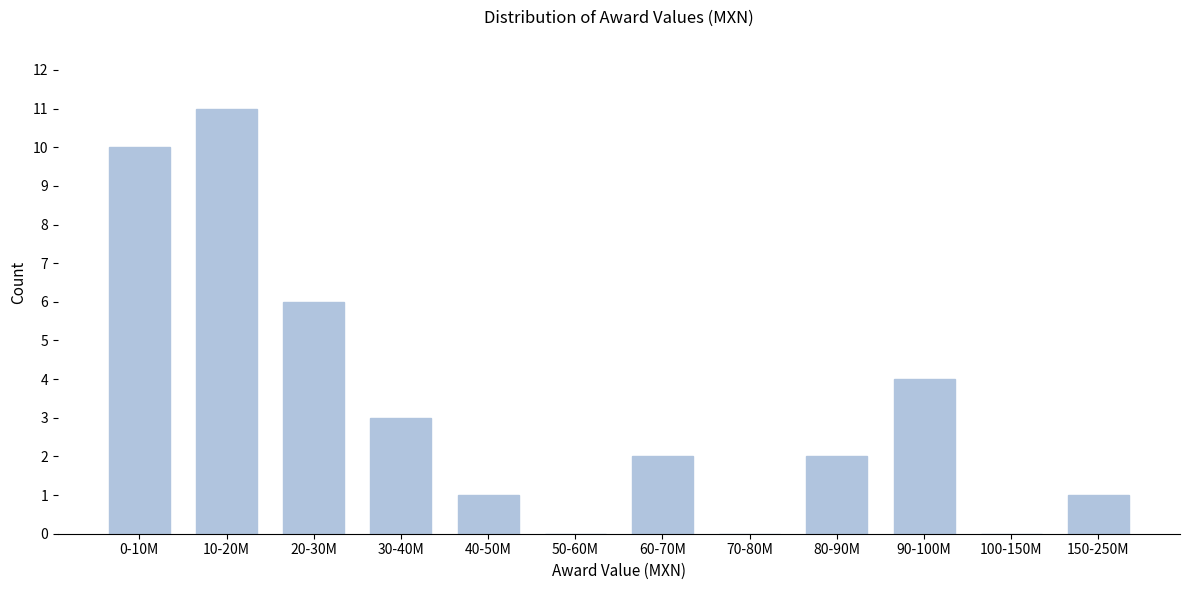

Reading left to right, transcribe all the data shown in this chart.

0-10M=10	10-20M=11	20-30M=6	30-40M=3	40-50M=1	50-60M=0	60-70M=2	70-80M=0	80-90M=2	90-100M=4	100-150M=0	150-250M=1